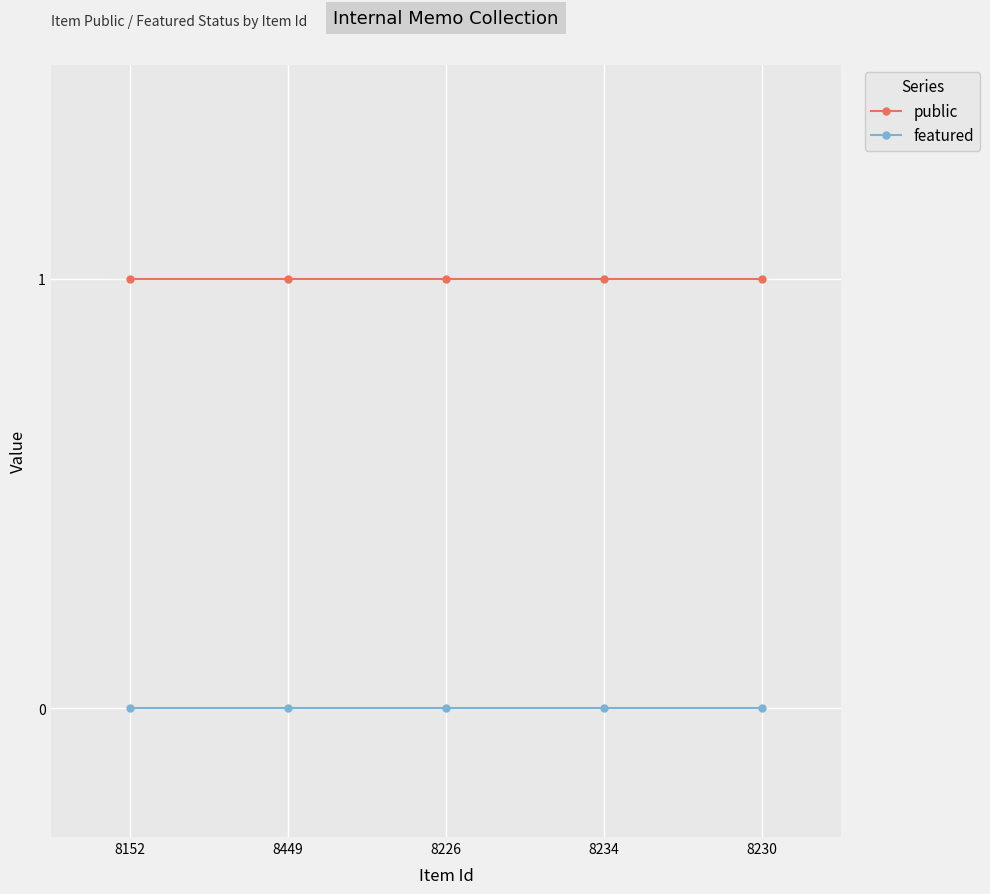

What is the minimum value for public?

1